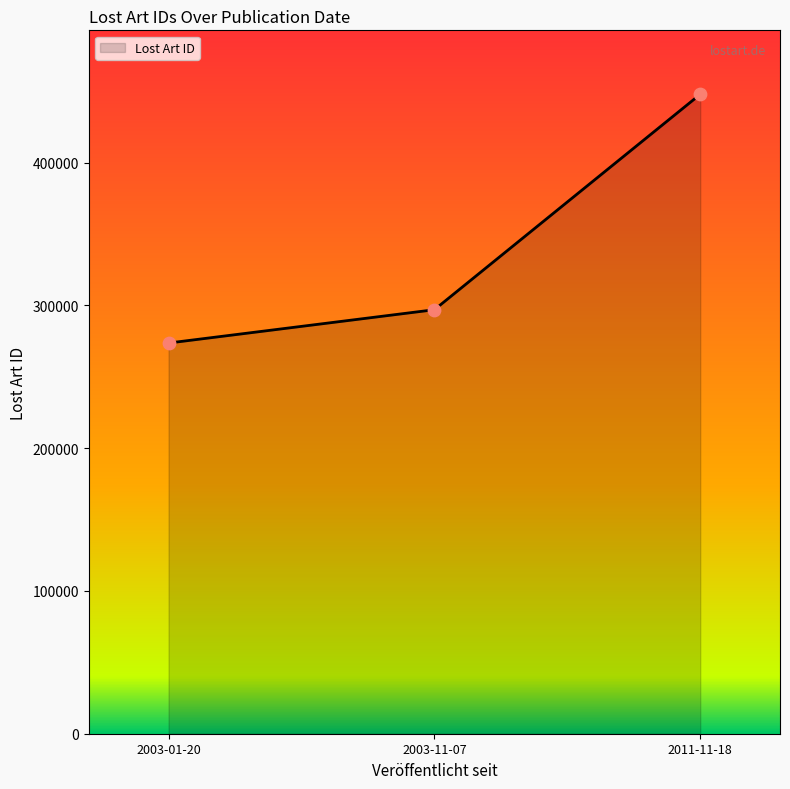

What is the ratio of the value at 2011-11-18 to the value at 2003-11-07?

1.5